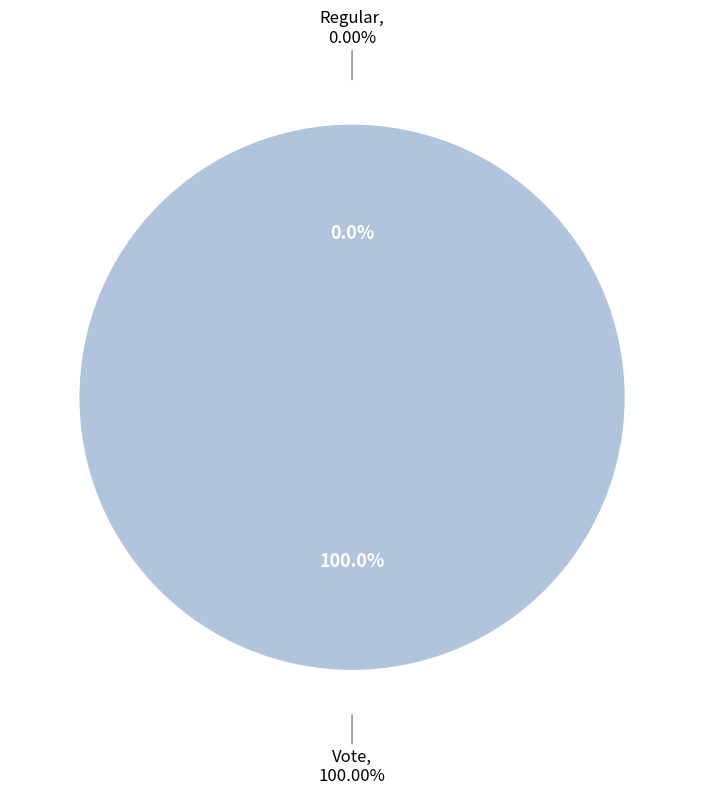

To the nearest percent, what percentage of the pie is Vote?

100%